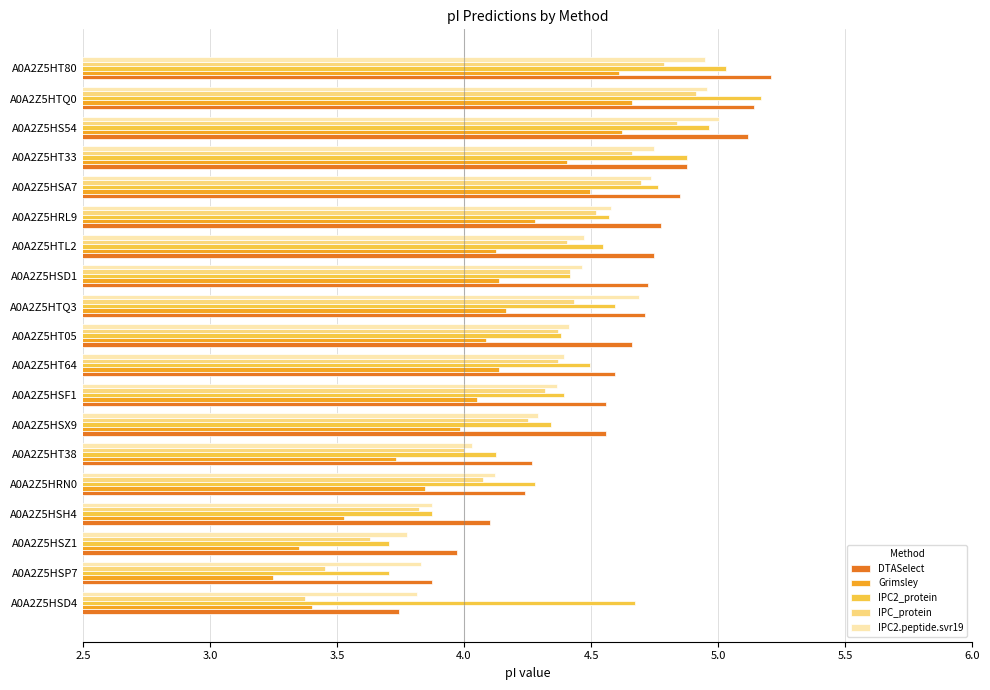

The IPC2.peptide.svr19 series shows 4.5 at A0A2Z5HSD1. True or false?

True